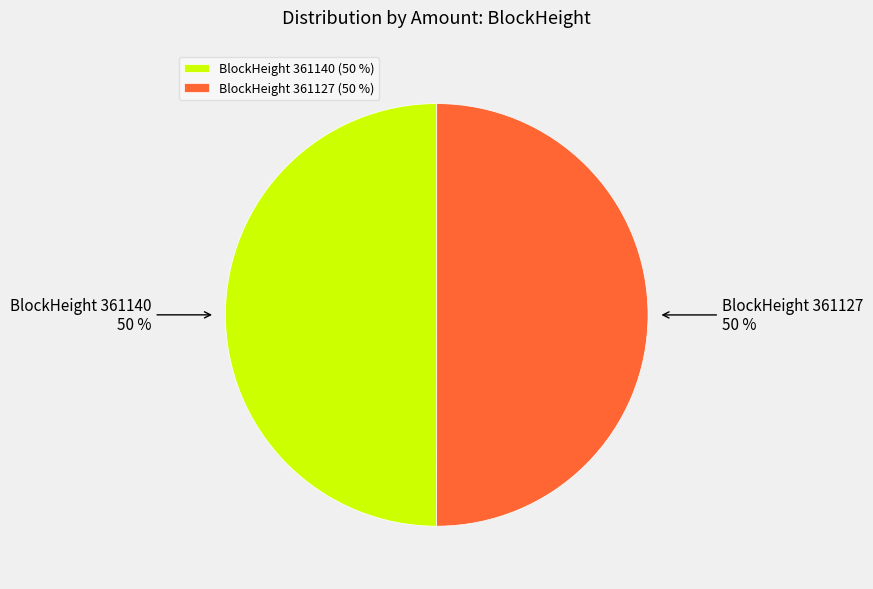

Is it true that BlockHeight 361127 (50 %) is 50% of the pie?

True